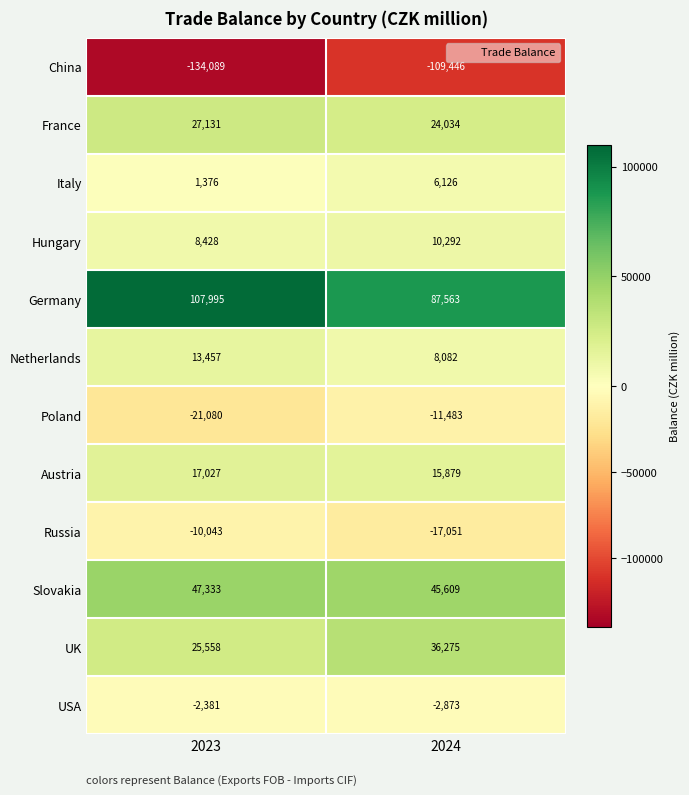

Reading left to right, what are all the values shown in this chart?

China: -134089	-109446
France: 27131	24034
Italy: 1376	6126
Hungary: 8428	10292
Germany: 107995	87563
Netherlands: 13457	8082
Poland: -21080	-11483
Austria: 17027	15879
Russia: -10043	-17051
Slovakia: 47333	45609
UK: 25558	36275
USA: -2381	-2873